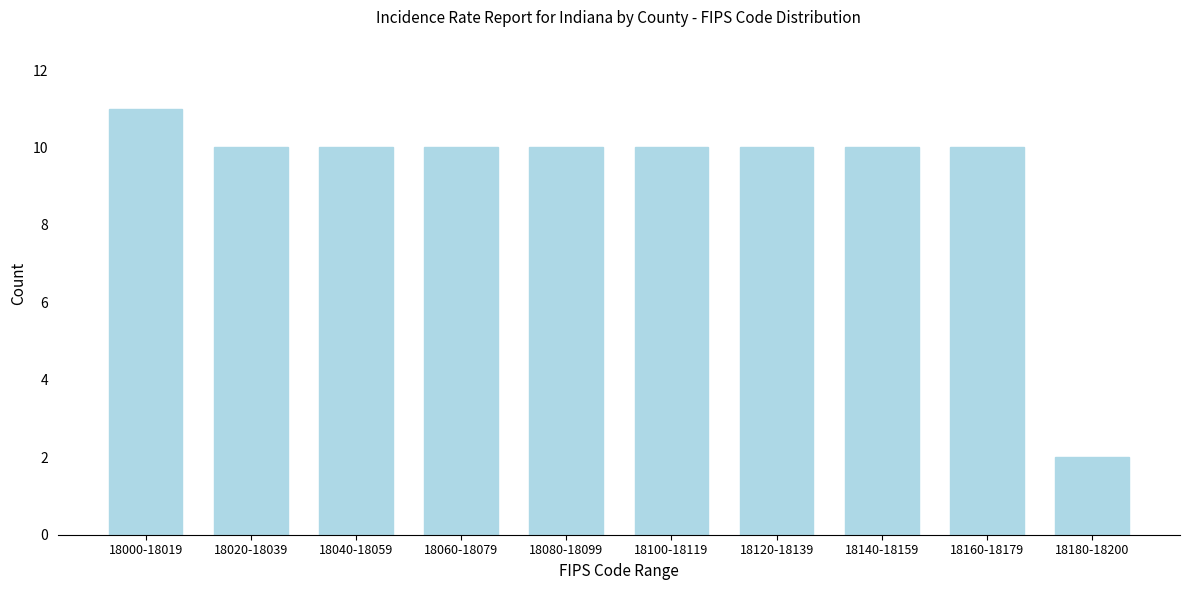

Reading right to left, what are all the values shown in this chart?

2	10	10	10	10	10	10	10	10	11